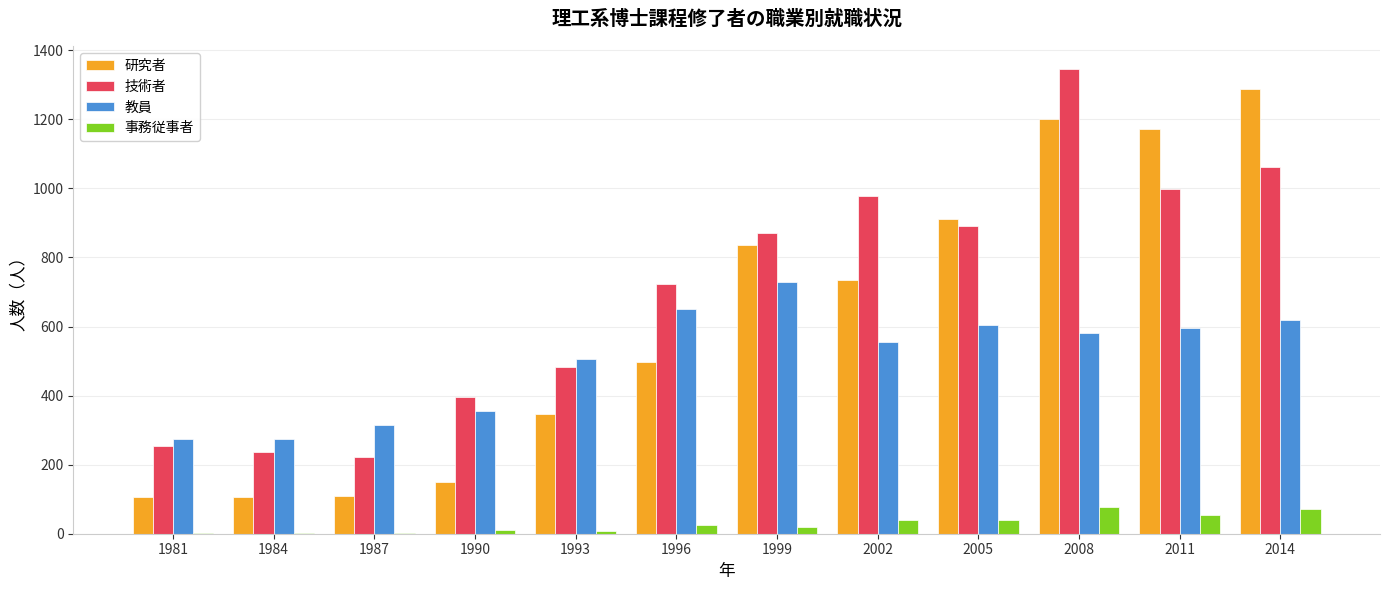

Which series has the largest total across all categories?

技術者